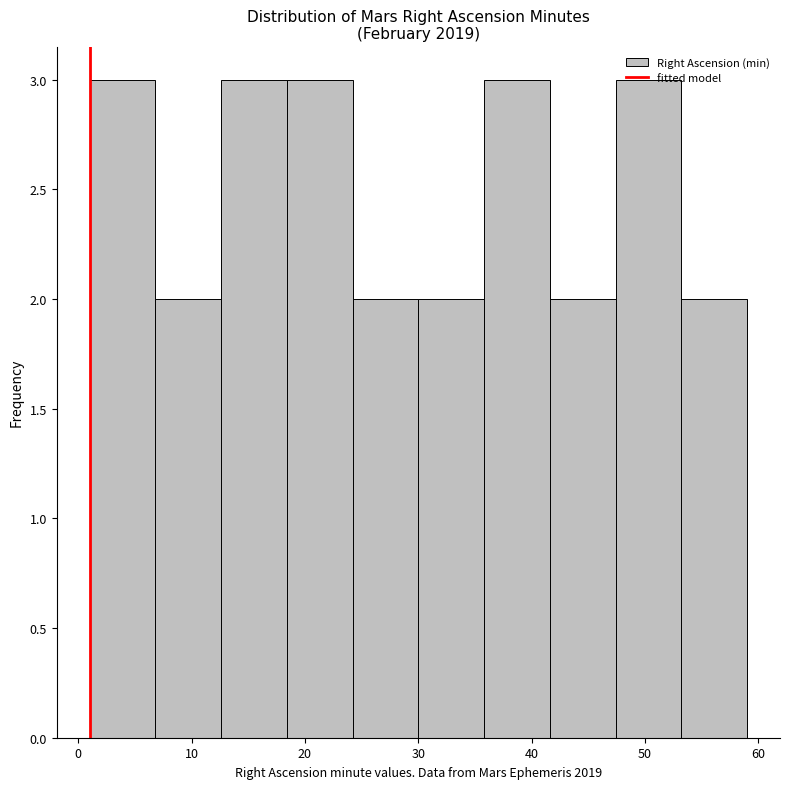

Reading left to right, list every bar in this chart as the range it spans on the x-axis followed by its height. Neither the bar edges nor the heights are printed on the chart, so give them approximately, as read against the axes.

1.0 to 6.8: 3
6.8 to 12.6: 2
12.6 to 18.4: 3
18.4 to 24.2: 3
24.2 to 30.0: 2
30.0 to 35.8: 2
35.8 to 41.6: 3
41.6 to 47.4: 2
47.4 to 53.2: 3
53.2 to 59.0: 2